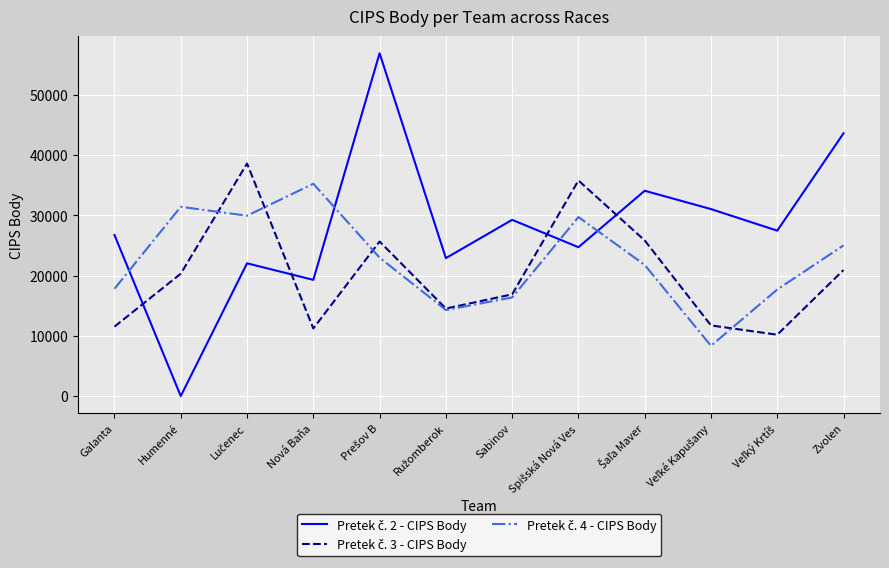

Is this an area chart (filled region under the line)?

No